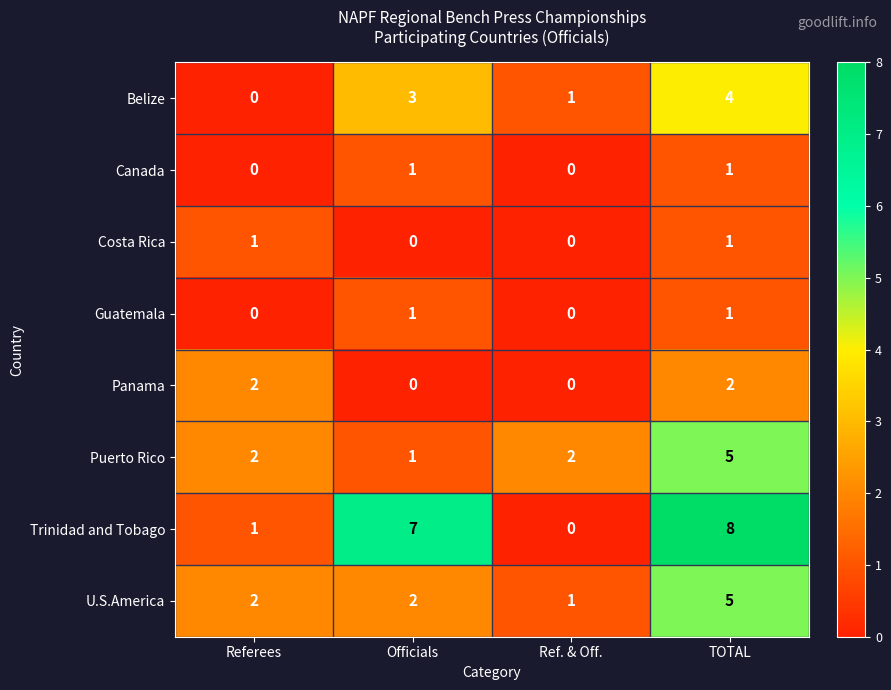

At which label does U.S.America reach its minimum?

Ref. & Off.